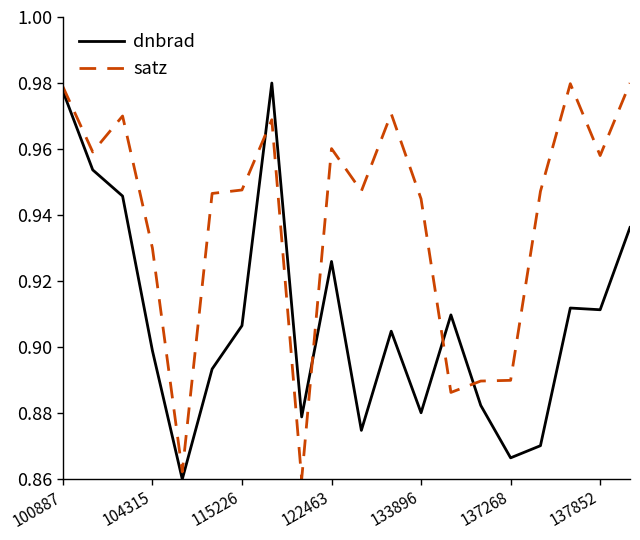

In satz, how many points are lower than both neighbors (excluding endpoints)?

6